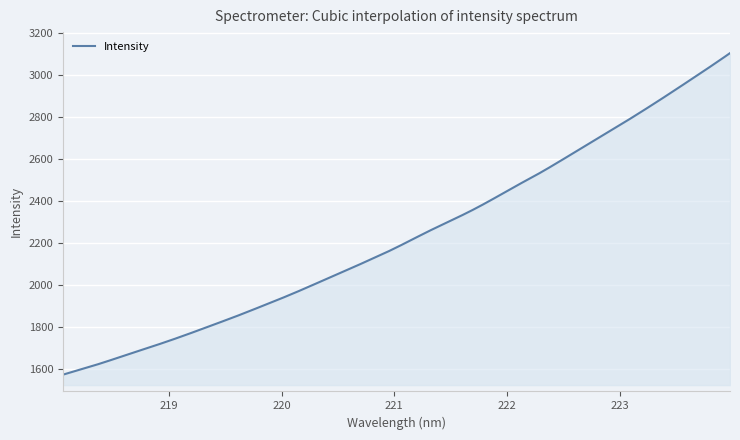

What is the greatest value displayed?

3103.9